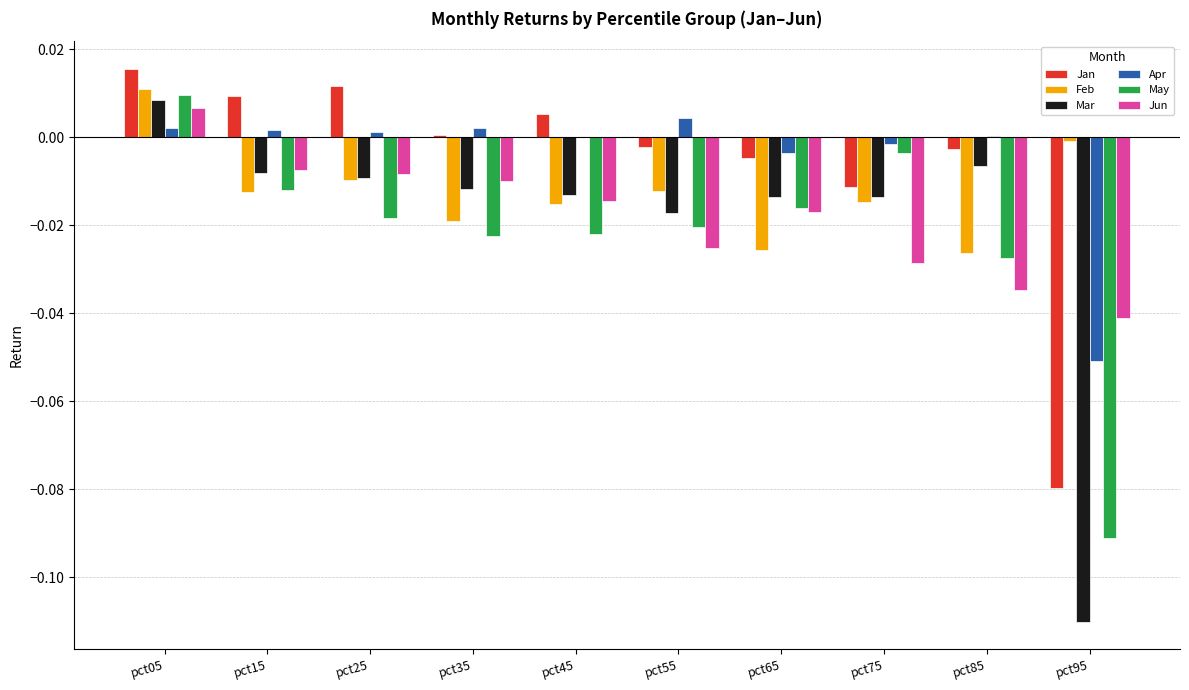

Which category has the highest value across all series?

pct05